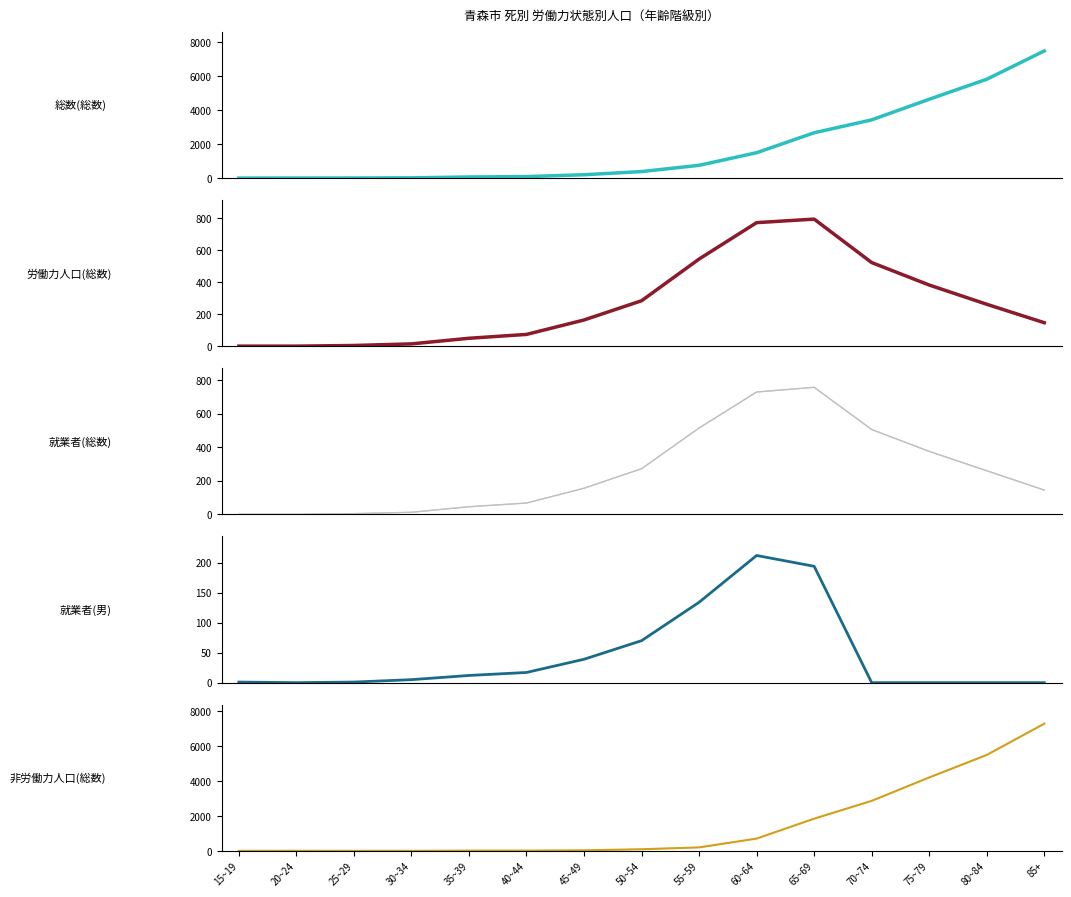

True or false: 就業者(男) has more than 1 points higher than both neighbors.

False